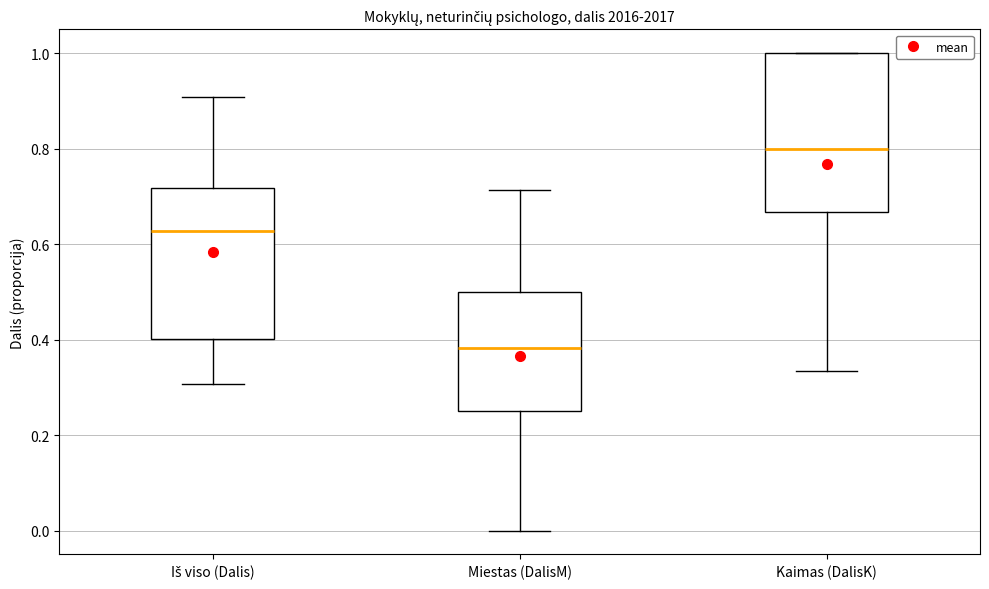

Which box has the lowest median line?

Miestas (DalisM)